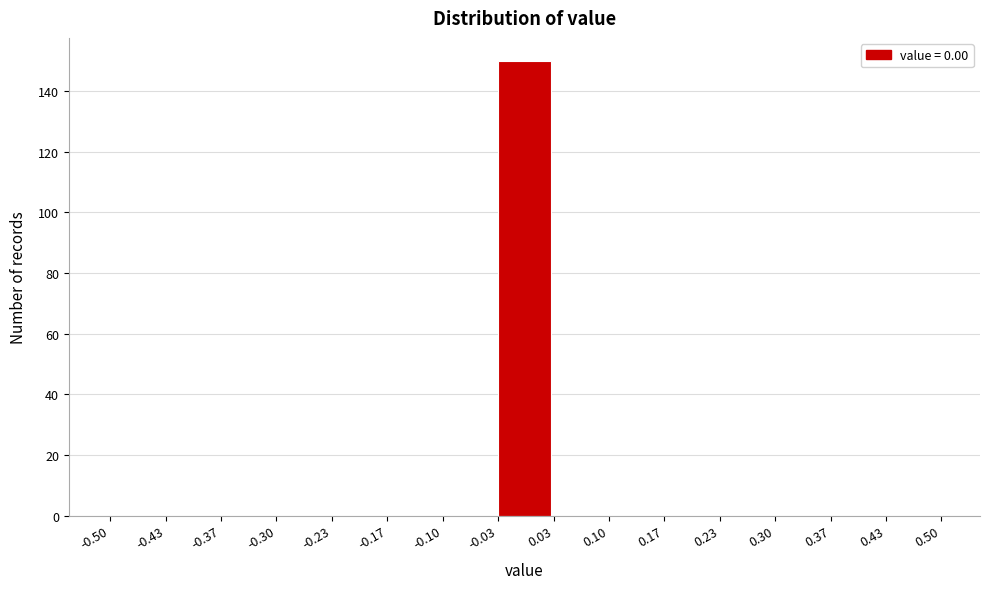

How tall is the bar that spans -0.03 to 0.03 on the x-axis? The values are not printed on the chart, so give them approximately, as read against the axis.

150